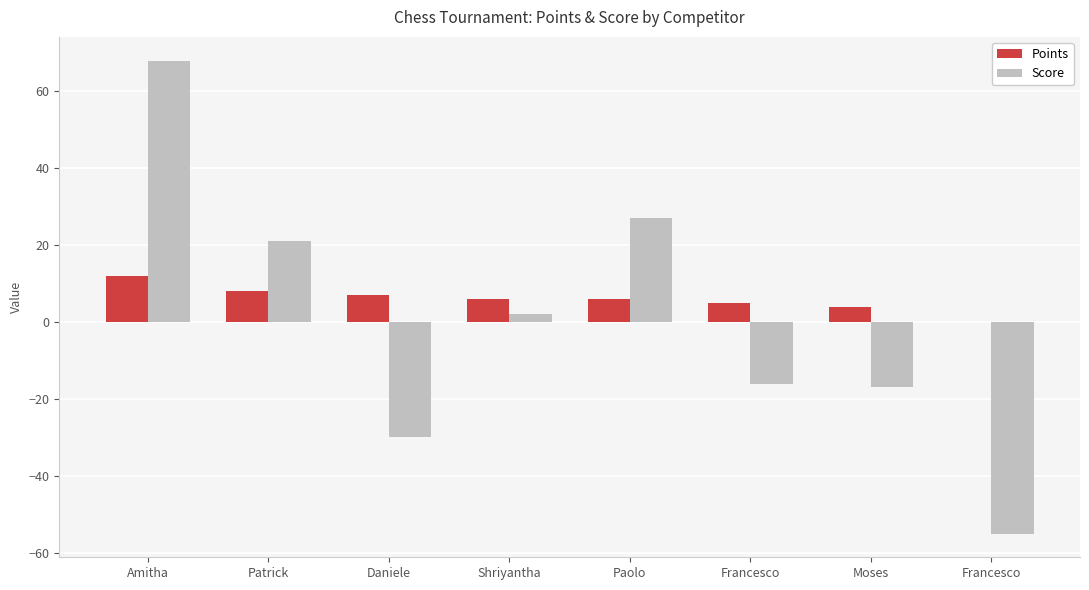

Is it true that Points equals 4 at Patrick?

False